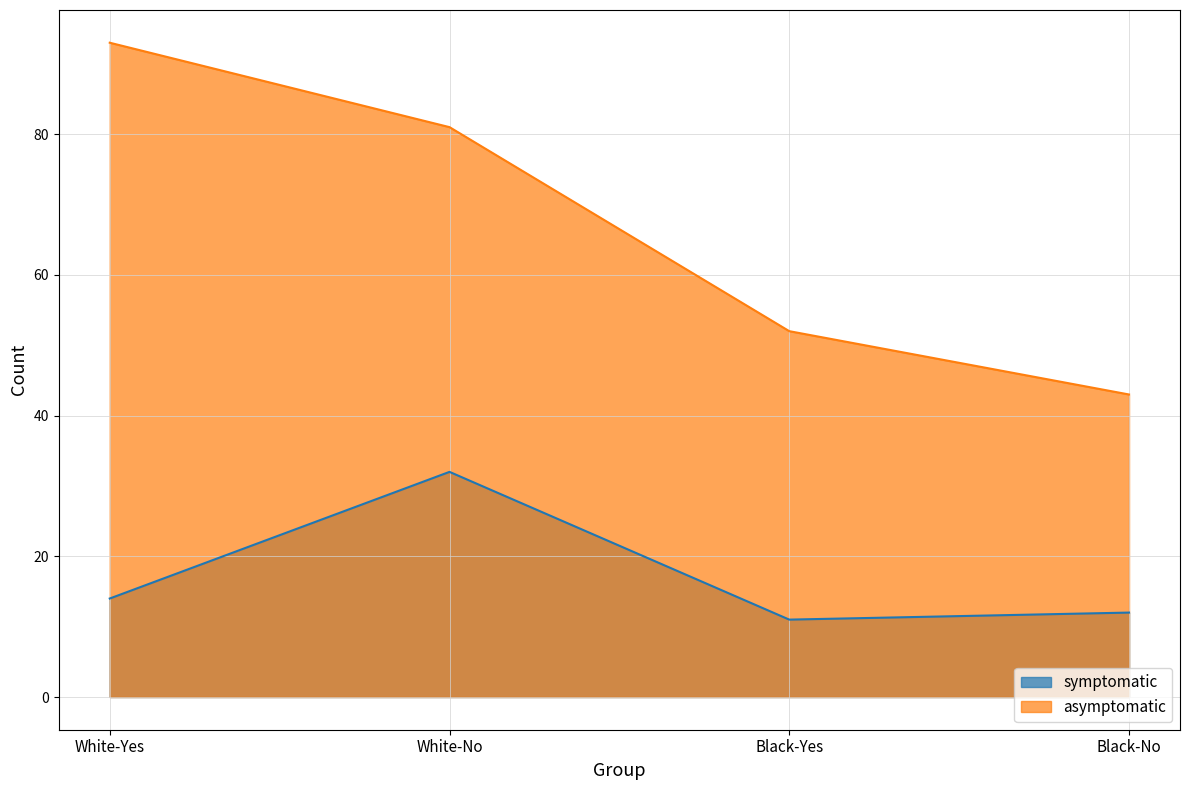

Which label corresponds to the smallest value in the chart?

Black-Yes